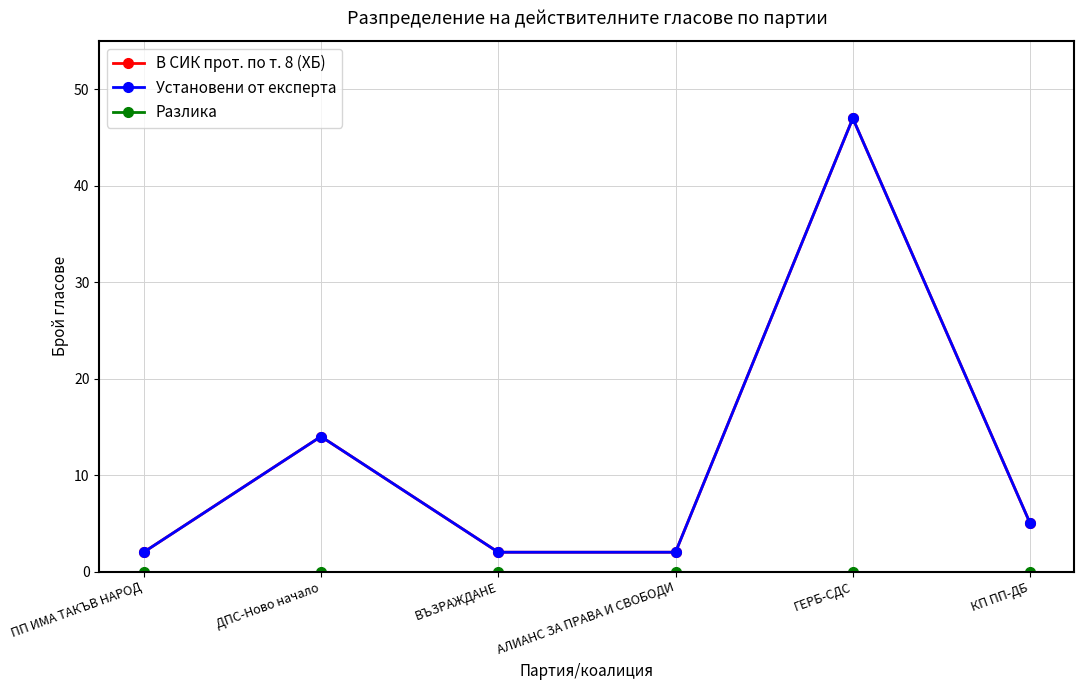

Does the chart have visible grid lines?

Yes